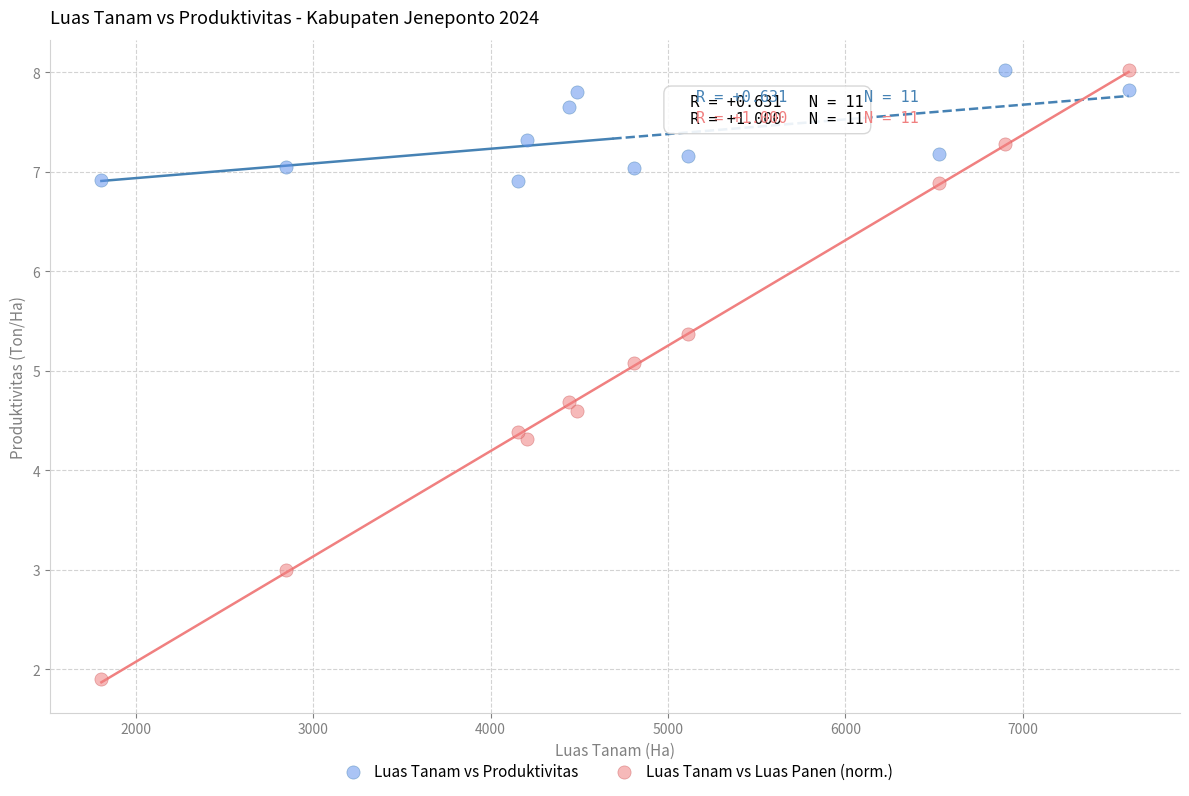

Across all data points, what is the range of X values (max minus min)?

5791.0